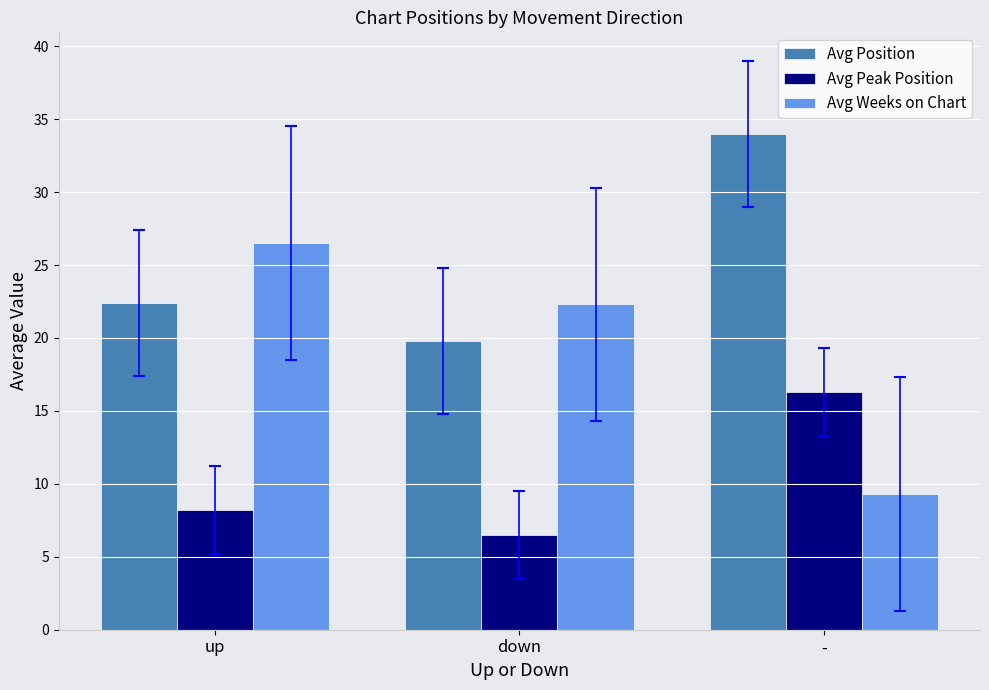

At which category does the chart reach its minimum across all series?

down